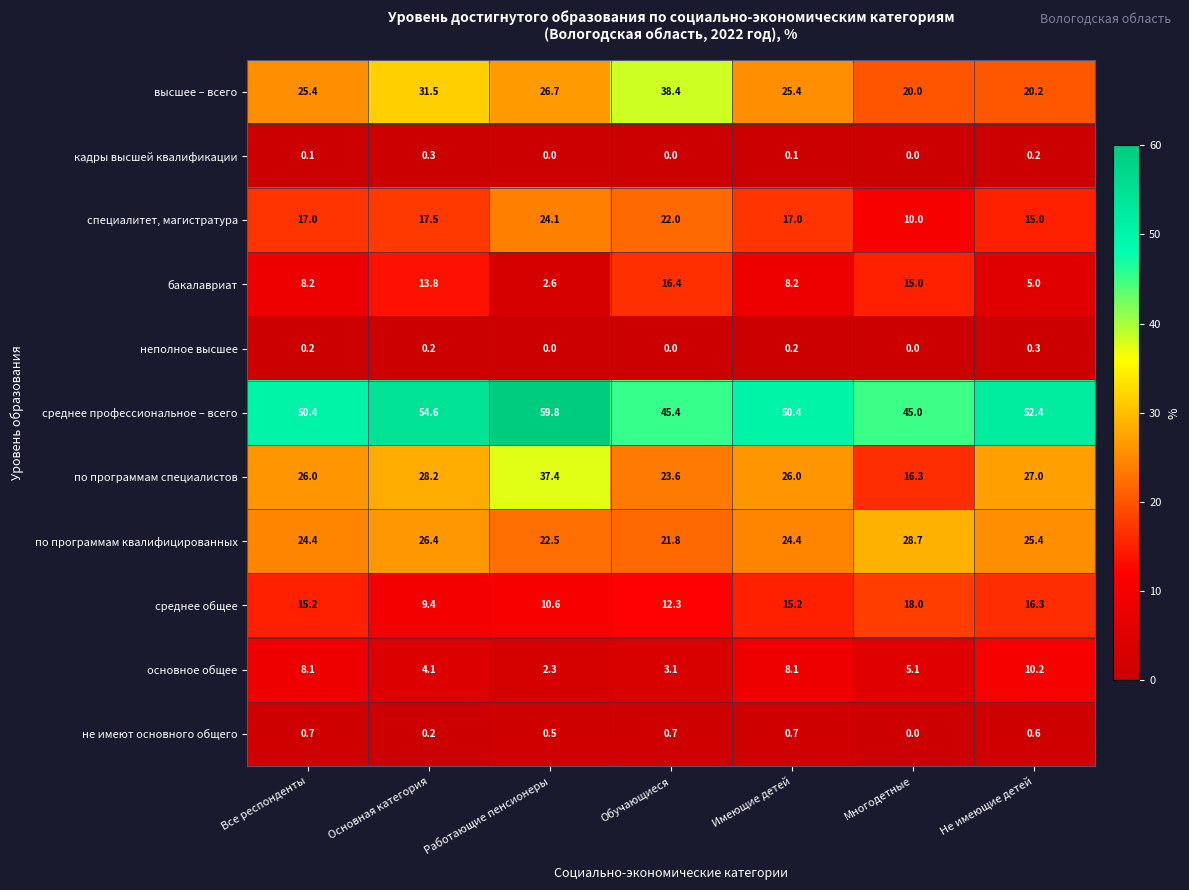

True or false: по программам квалифицированных has a value of 21.8 at Обучающиеся.

True